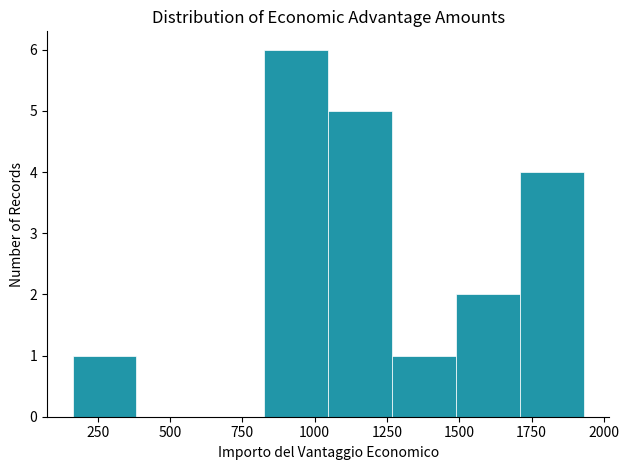

Which range on the x-axis has the tallest bar?

850 to 1050